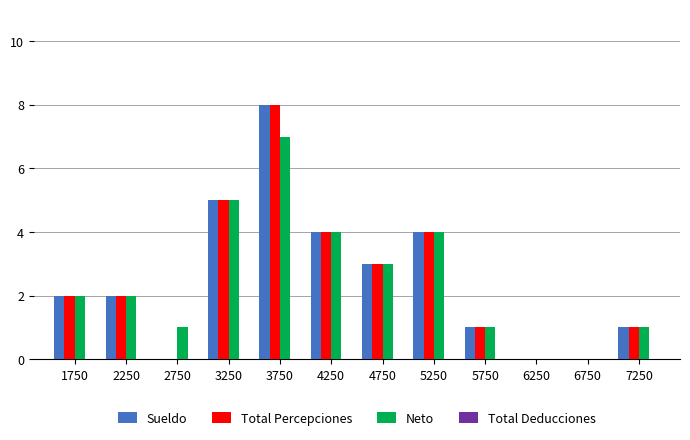

What is the total value across all series at 5750?

3